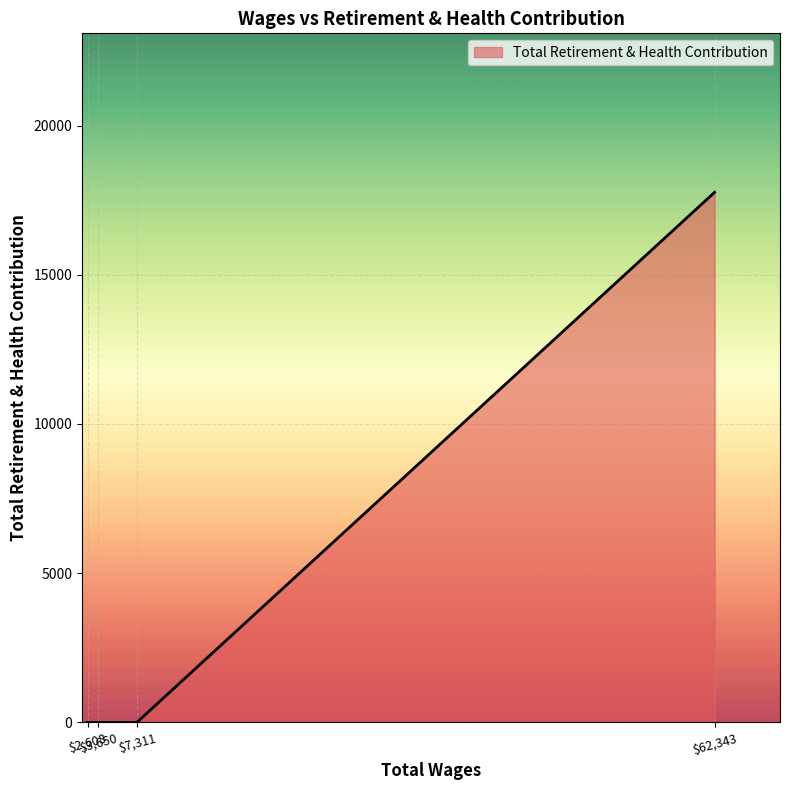

True or false: there are more than 1 points higher than both neighbors.

False